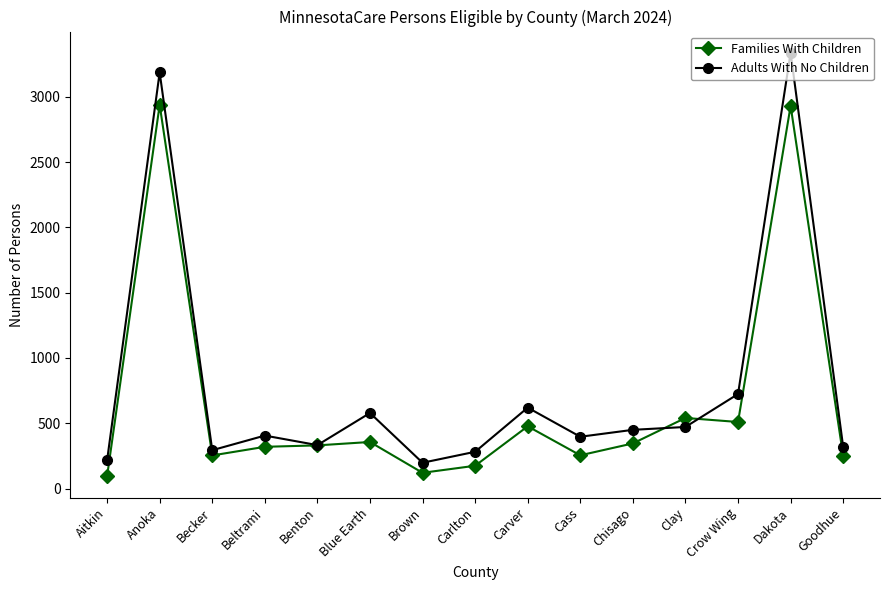

What is the highest value of the Adults With No Children series?

3337